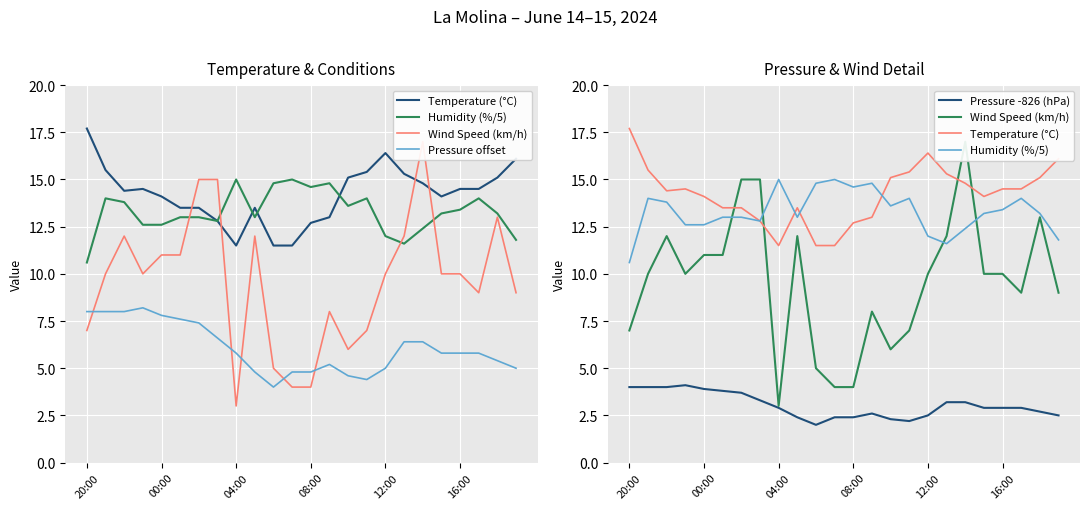

Between 08:00 and 12:00, which series saw the biggest shift?

Wind Speed (km/h)